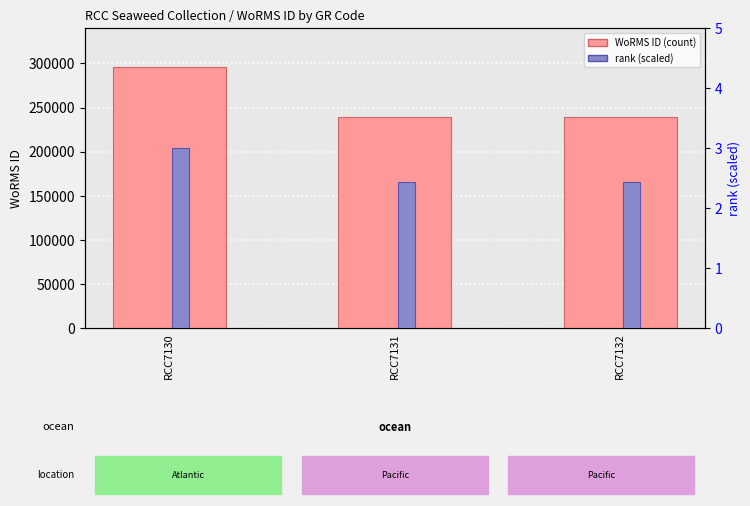

What is the sum of the rank (scaled) values at RCC7132 and RCC7131?

4.9